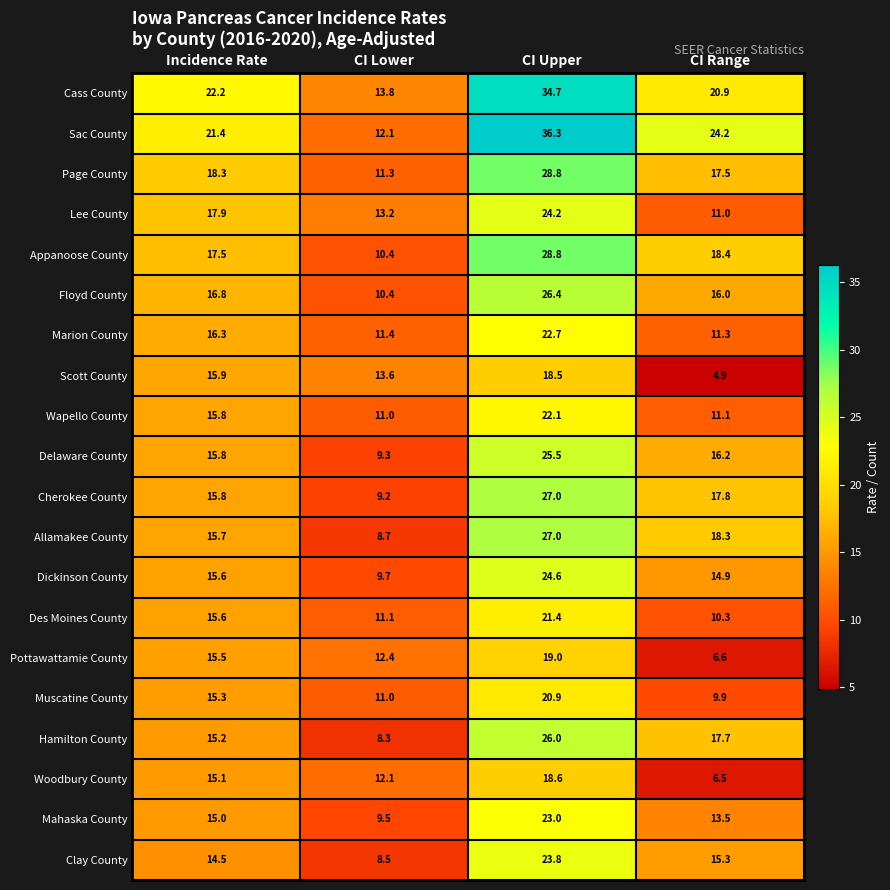

True or false: Sac County has a value of 12.1 at CI Lower.

True